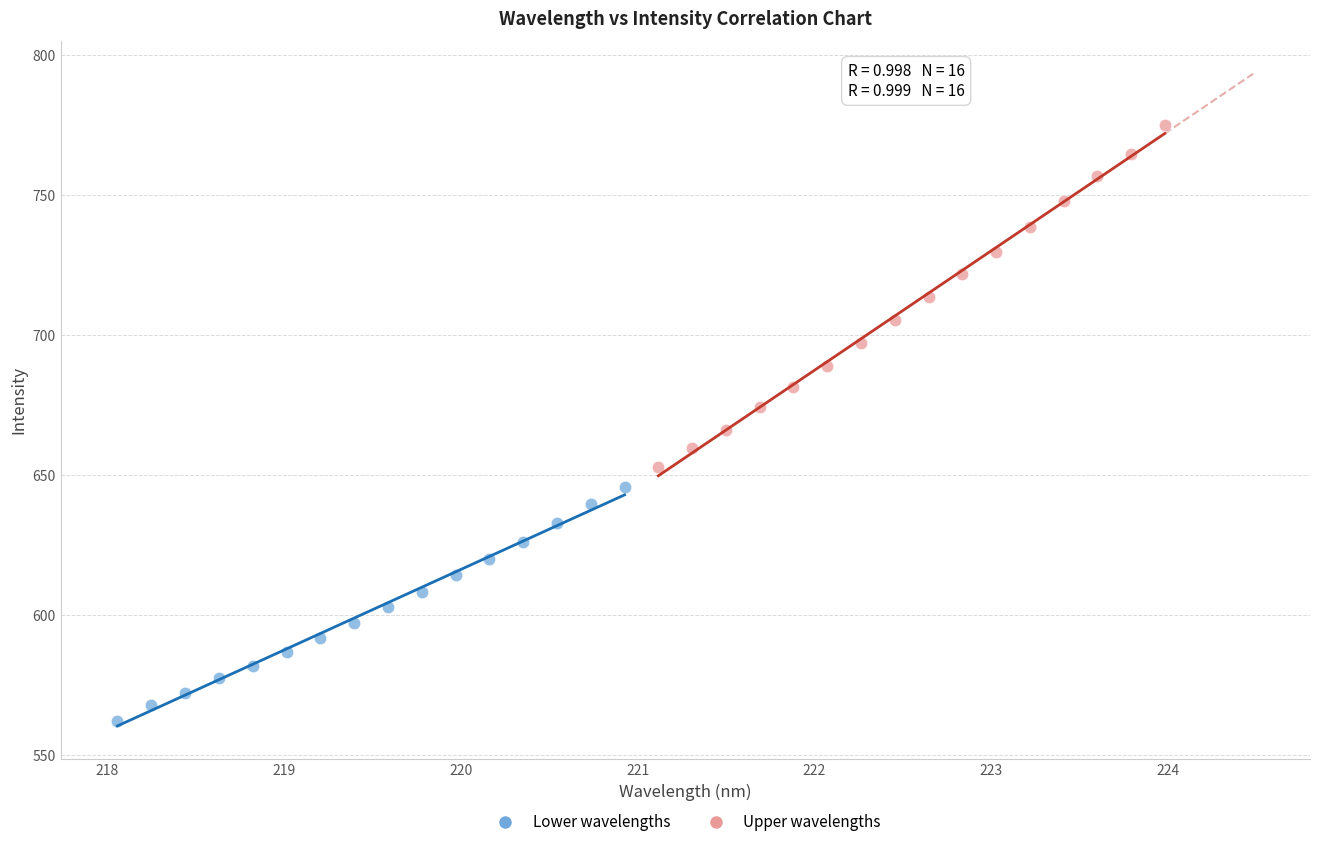

Which series has the largest Y range (max minus min)?

Upper wavelengths